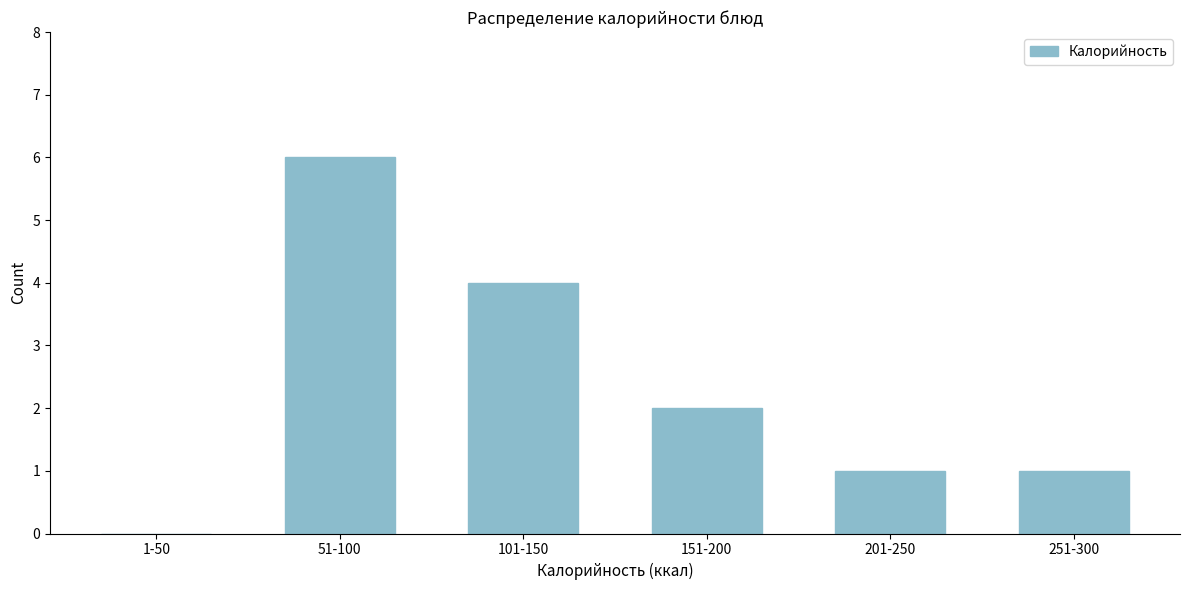

Reading right to left, transcribe all the data shown in this chart.

251-300=1	201-250=1	151-200=2	101-150=4	51-100=6	1-50=0